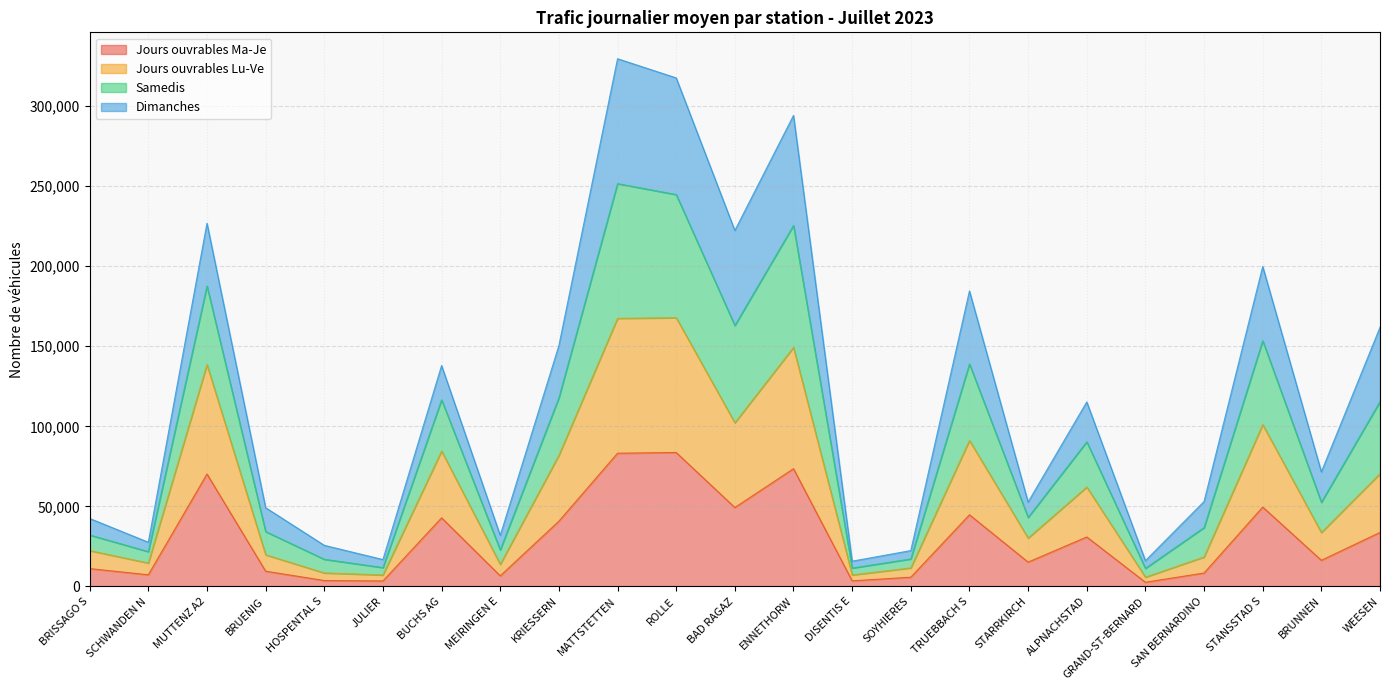

Which series has the largest total across all categories?

Samedis